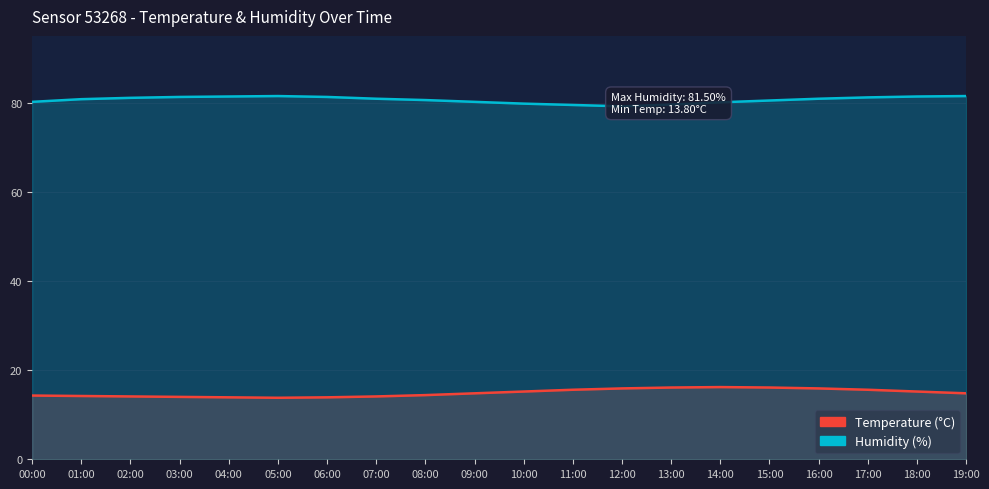

Reading left to right, extract all data points from this chart.

temperature: 00:00=14.3	01:00=14.2	02:00=14.1	03:00=14.0	04:00=13.9	05:00=13.8	06:00=13.9	07:00=14.1	08:00=14.4	09:00=14.8	10:00=15.2	11:00=15.6	12:00=15.9	13:00=16.1	14:00=16.2	15:00=16.1	16:00=15.9	17:00=15.6	18:00=15.2	19:00=14.8
humidity: 00:00=80.2	01:00=80.8	02:00=81.1	03:00=81.3	04:00=81.4	05:00=81.5	06:00=81.3	07:00=80.9	08:00=80.6	09:00=80.2	10:00=79.8	11:00=79.5	12:00=79.2	13:00=79.6	14:00=80.1	15:00=80.5	16:00=80.9	17:00=81.2	18:00=81.4	19:00=81.5